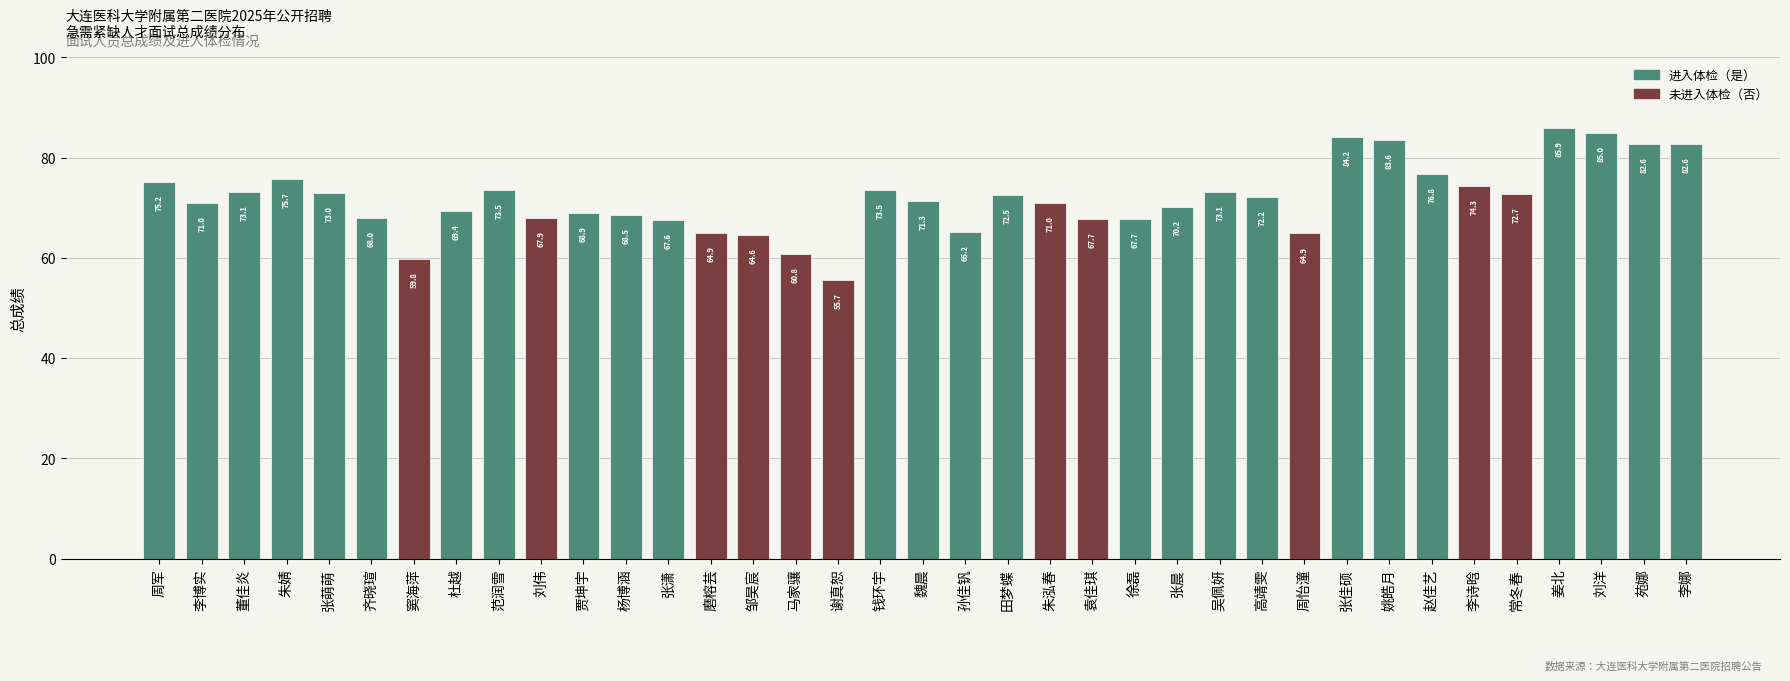

What is the sum of all 未进入体检（否） values?

724.2